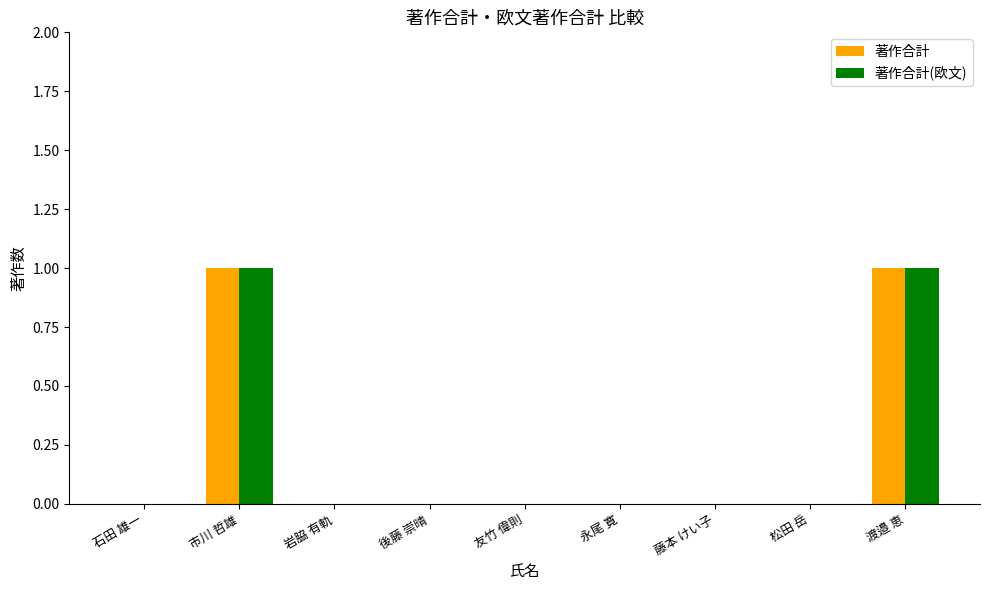

The value of 著作合計(欧文) at 藤本 けい子 is 0. True or false?

True